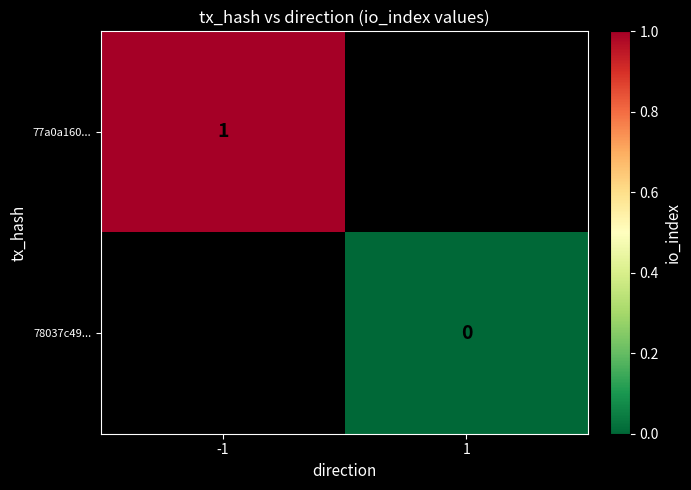

Is the value of 78037c49... at 1 greater than the value of 77a0a160... at -1?

No